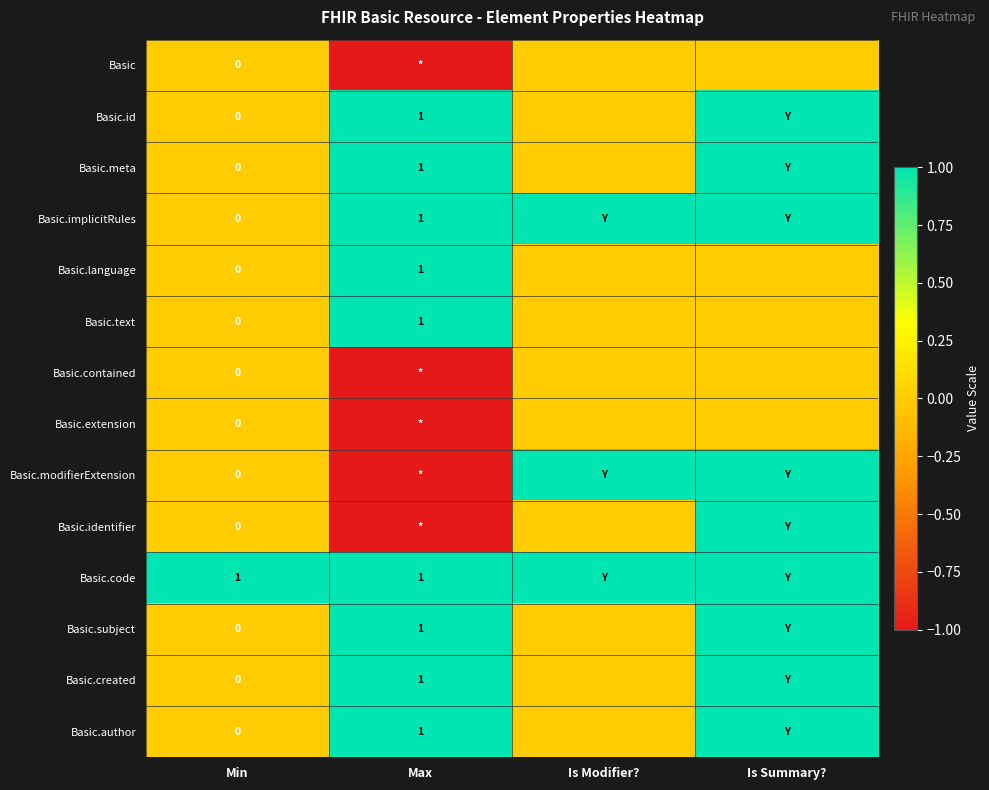

The Basic.code series shows 1 at Max. True or false?

True